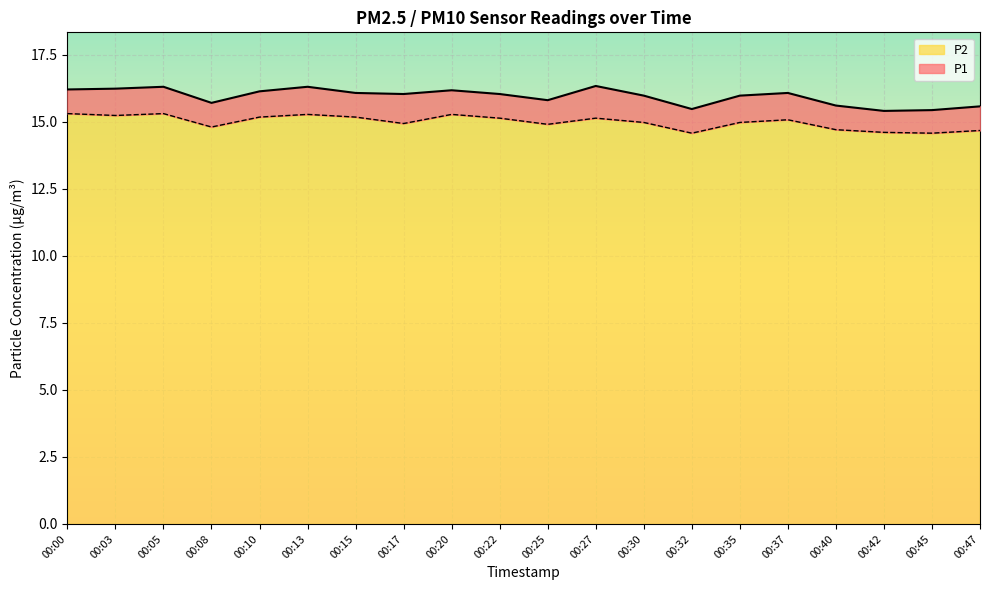

What is the spread (max minus min) of values at 00:20?

0.9